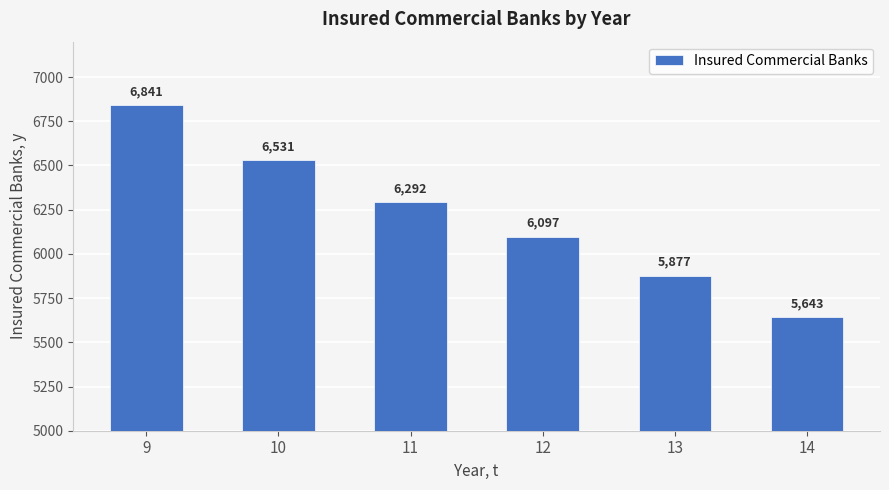

Where is the data nearest to the value 6242?

11